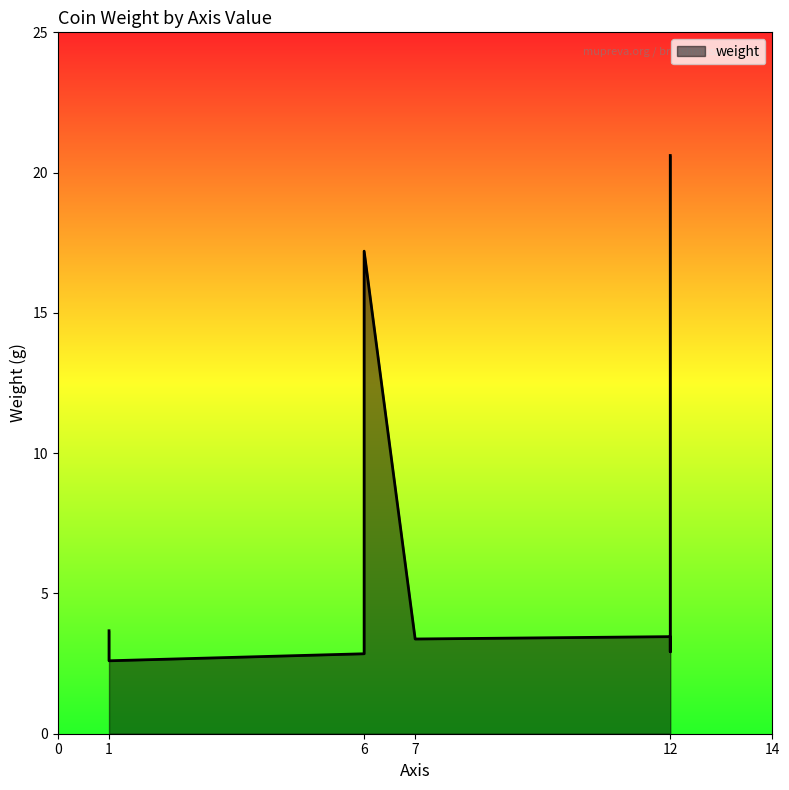

Reading left to right, list all the values displayed in this chart.

1=3.7	1=3.3	12=3.5	12=2.9	6=2.9	6=2.9	7=3.4	12=20.6	6=17.2	1=2.6